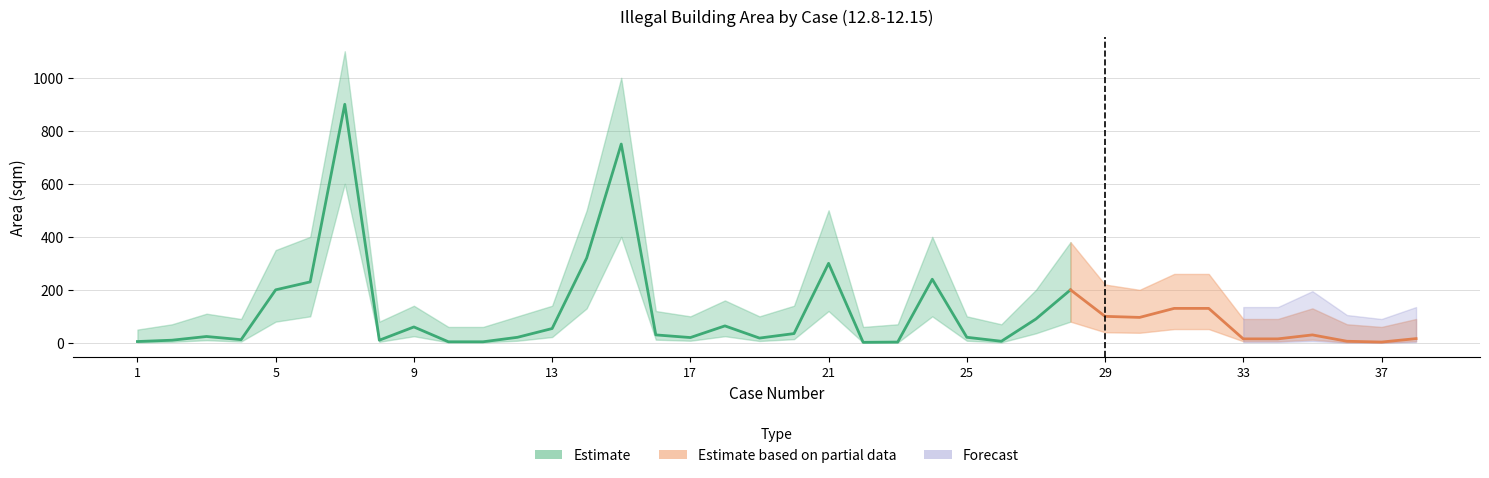

True or false: Area (sqm) and Upper bound cross at least once.

False